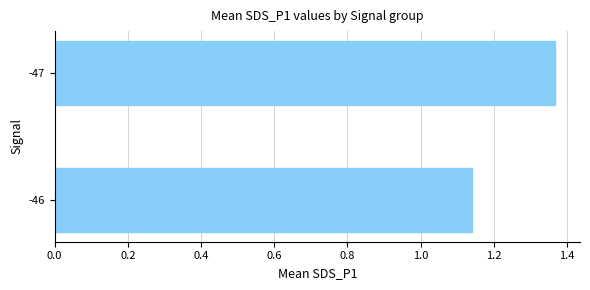

Rank the categories by value from lowest to highest.

-46, -47